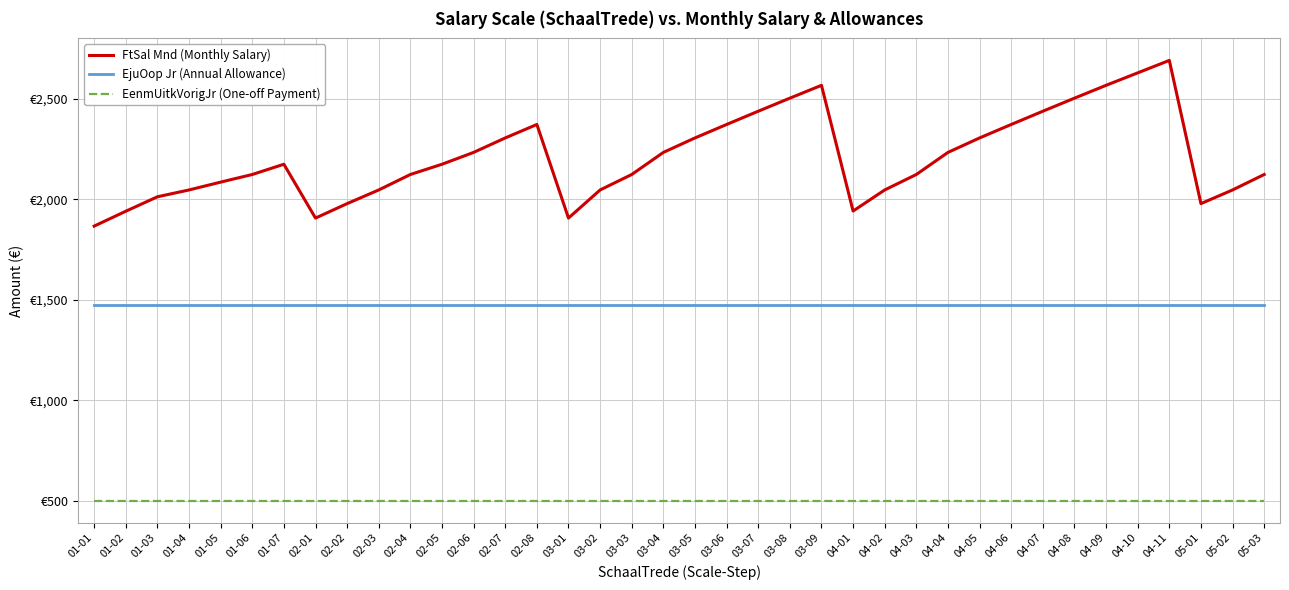

Does the chart display data point markers on the line(s)?

No